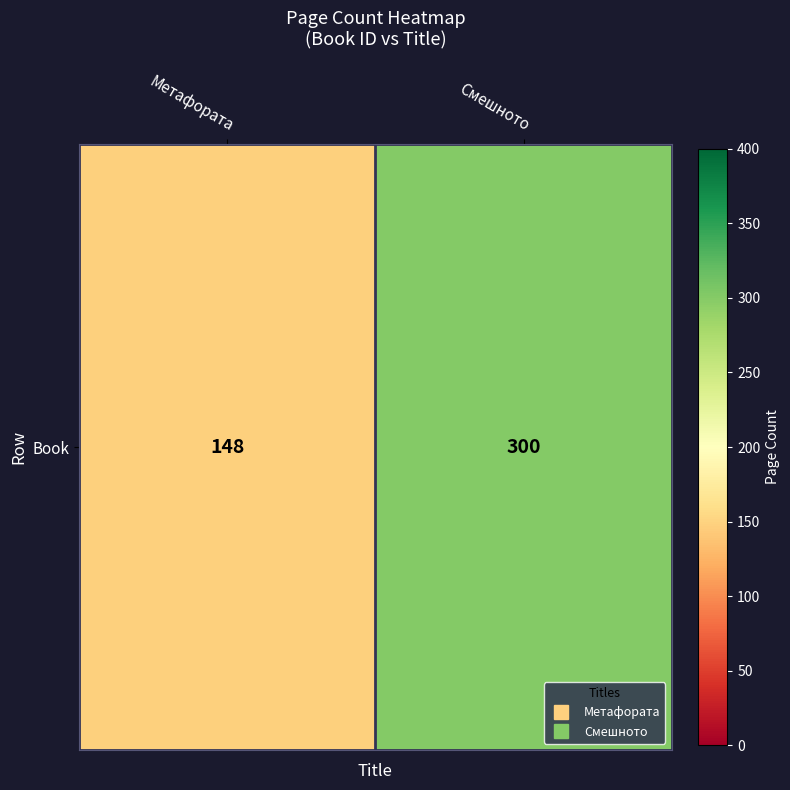

What is the approximate value at Метафората, to the nearest 50?

150